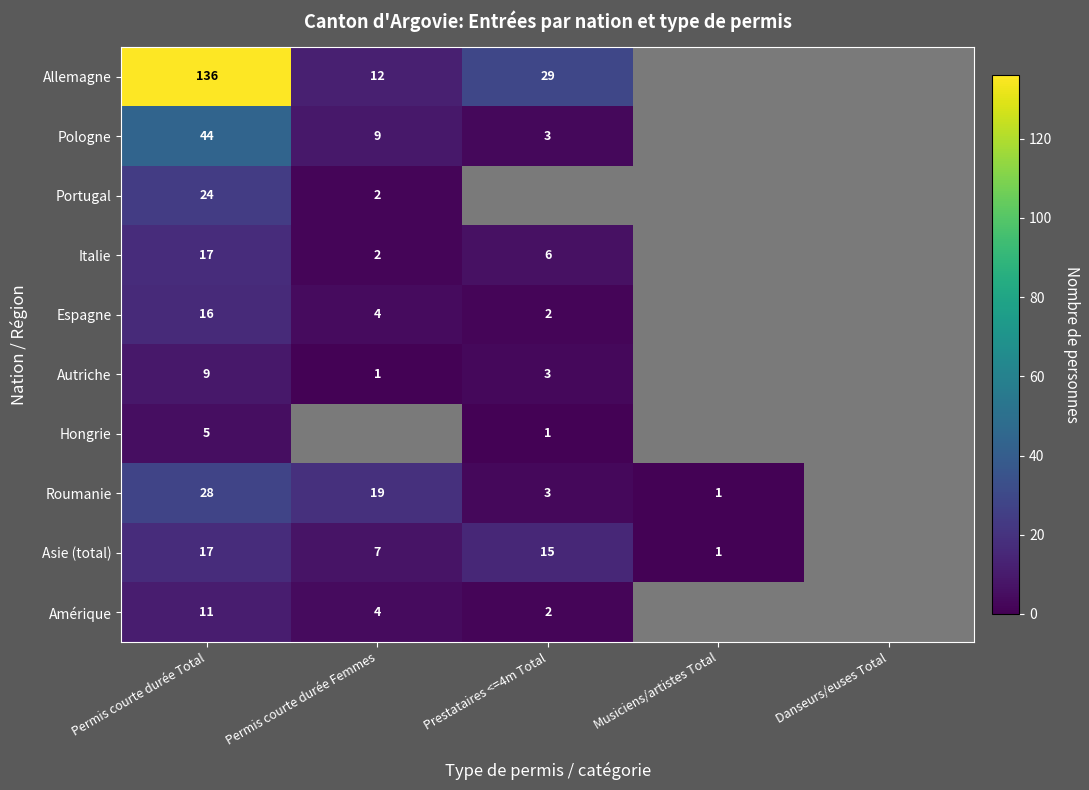

Is it true that Pologne equals 25 at Permis courte durée Total?

False